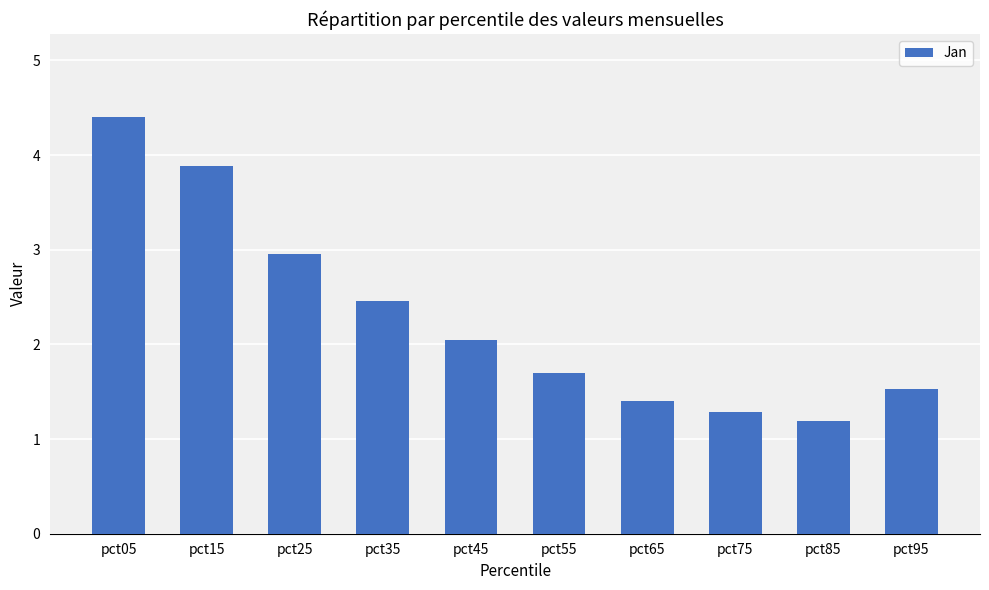

Reading left to right, list all the values displayed in this chart.

pct05=4.4	pct15=3.9	pct25=3.0	pct35=2.5	pct45=2.0	pct55=1.7	pct65=1.4	pct75=1.3	pct85=1.2	pct95=1.5